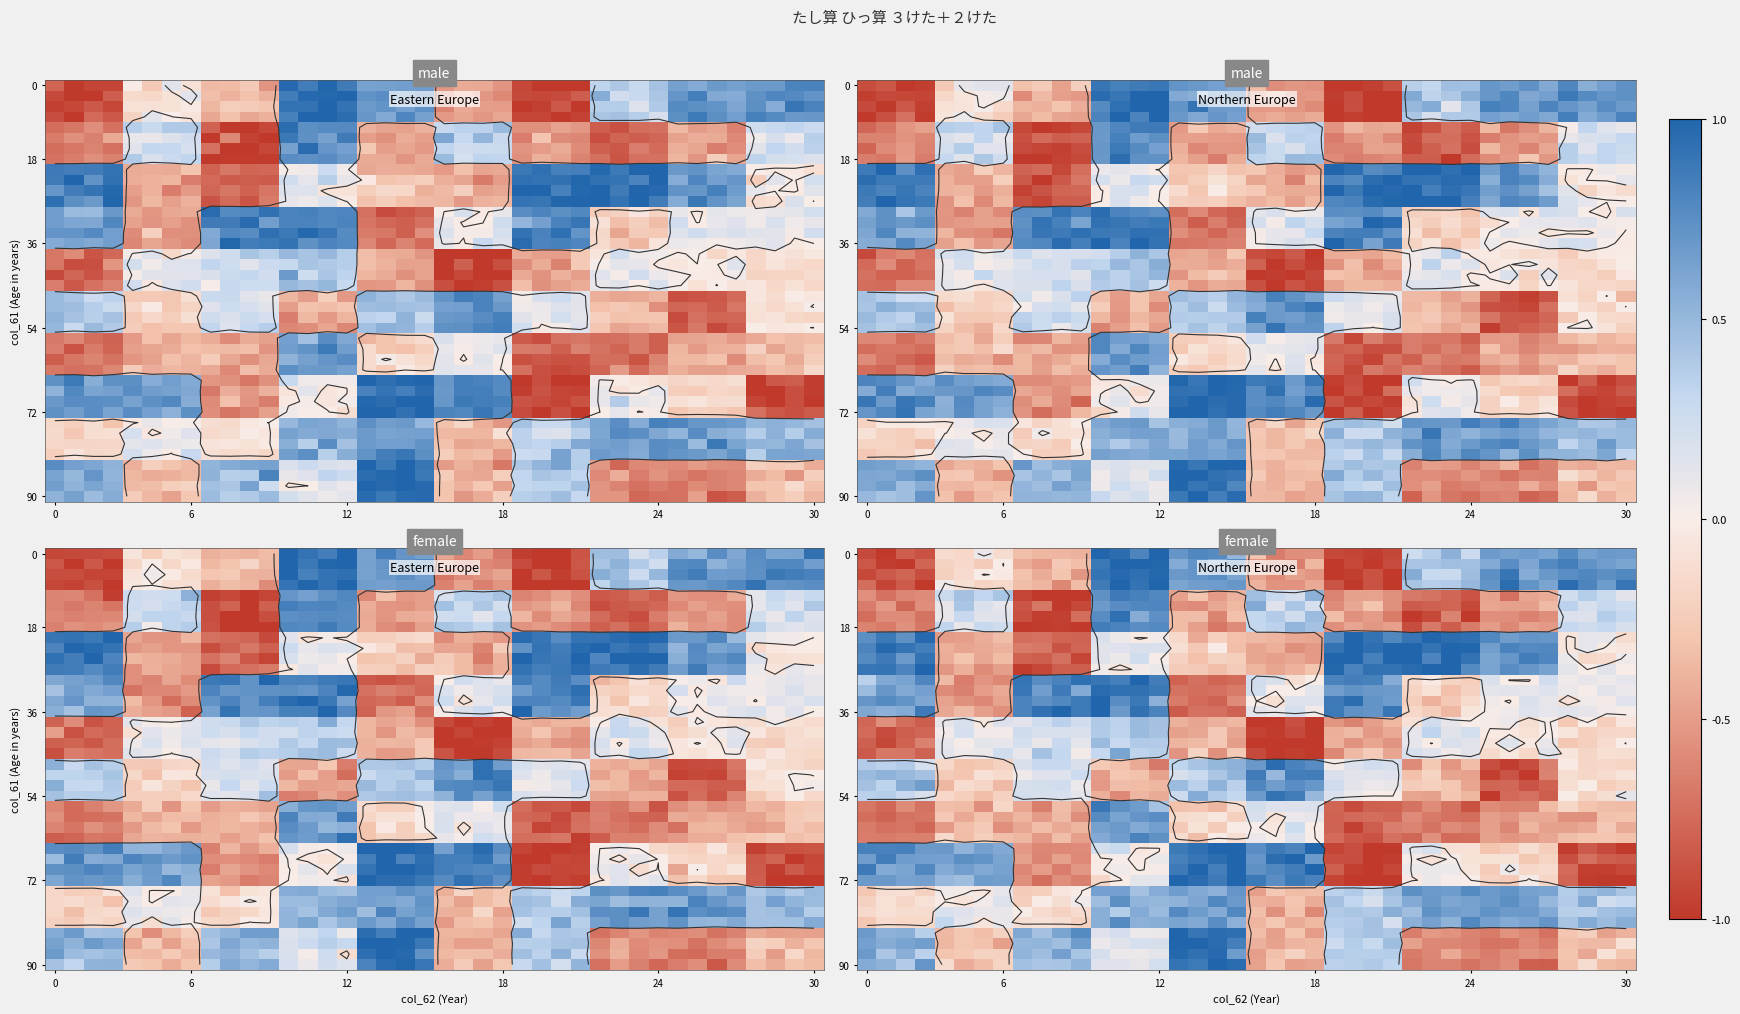

Count the number of data series in this chart.

40